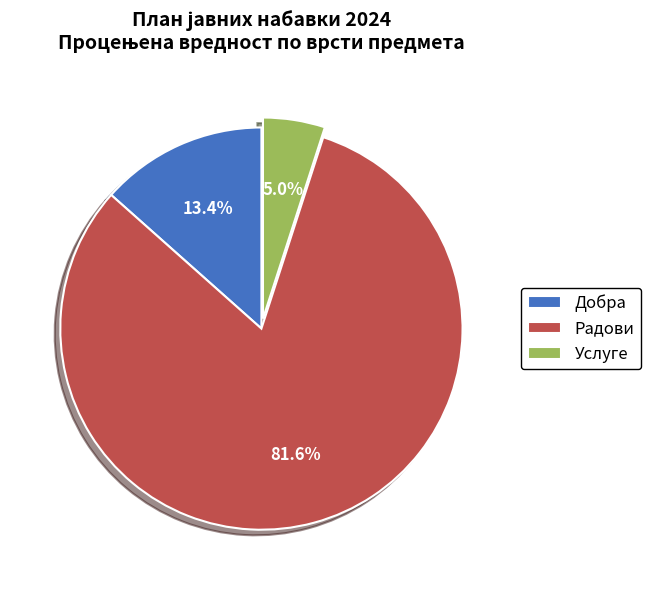

Rank the categories by value from lowest to highest.

Услуге, Добра, Радови